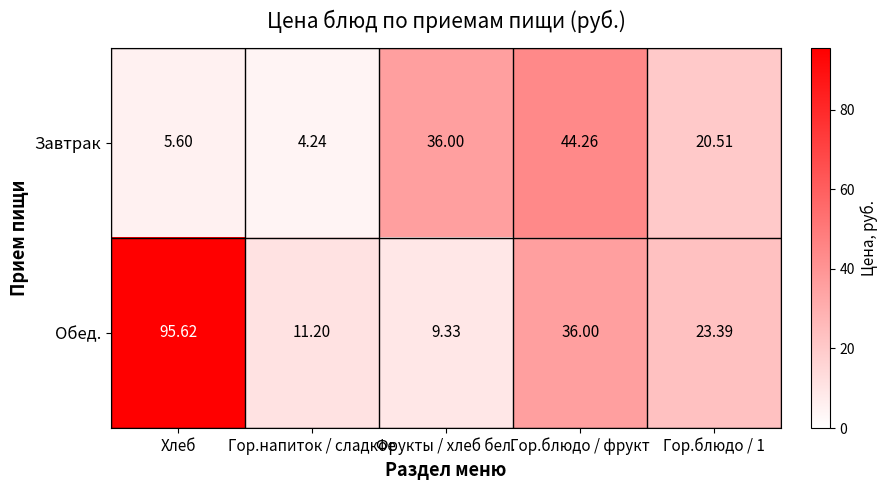

List the series in order of their overall mean, highest first.

Обед., Завтрак